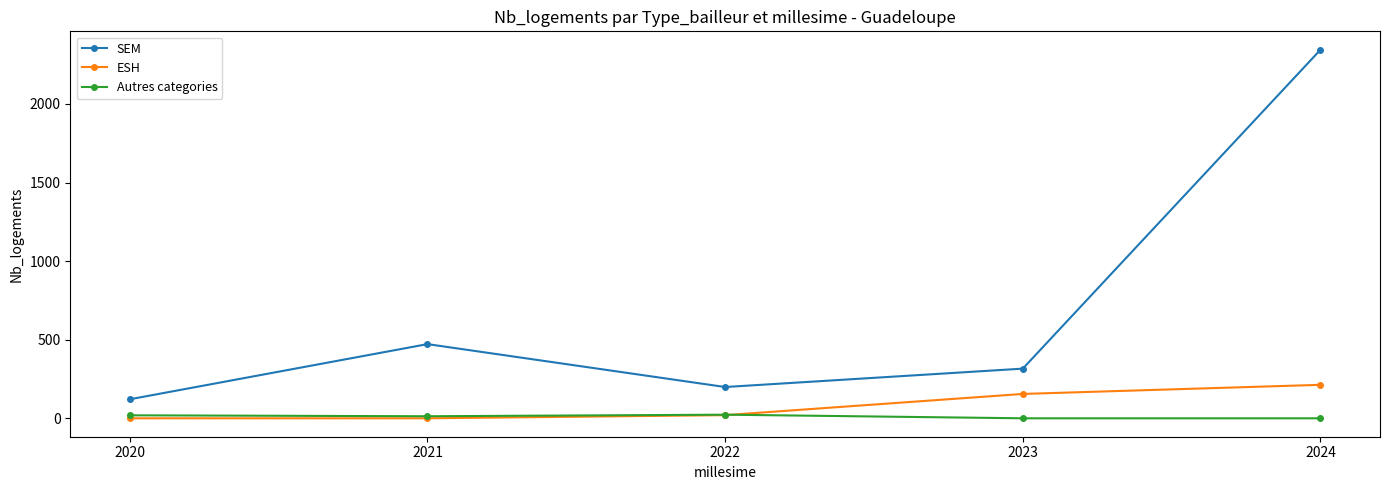

List the series in order of their peak value, lowest first.

Autres categories, ESH, SEM